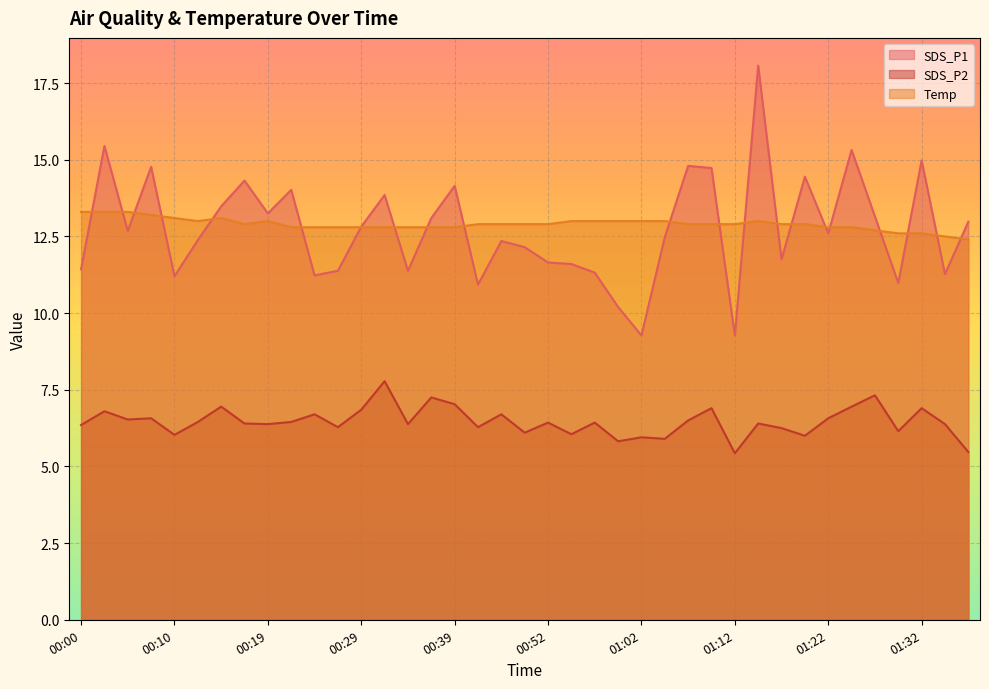

Reading left to right, transcribe all the data shown in this chart.

SDS_P1: 11.4	15.4	12.7	14.8	11.2	12.4	13.5	14.3	13.2	14.0	11.2	11.4	12.8	13.8	11.4	13.1	14.2	10.9	12.3	12.2	11.7	11.6	11.3	10.2	9.3	12.5	14.8	14.7	9.3	18.1	11.8	14.4	12.6	15.3	13.2	11.0	15.0	11.3	13.0
SDS_P2: 6.3	6.8	6.5	6.6	6.0	6.5	7.0	6.4	6.4	6.5	6.7	6.3	6.8	7.8	6.4	7.2	7.0	6.3	6.7	6.1	6.4	6.0	6.4	5.8	6.0	5.9	6.5	6.9	5.4	6.4	6.2	6.0	6.6	7.0	7.3	6.2	6.9	6.4	5.5
Temp: 13.3	13.3	13.3	13.2	13.1	13.0	13.1	12.9	13.0	12.8	12.8	12.8	12.8	12.8	12.8	12.8	12.8	12.9	12.9	12.9	12.9	13.0	13.0	13.0	13.0	13.0	12.9	12.9	12.9	13.0	12.9	12.9	12.8	12.8	12.7	12.6	12.6	12.5	12.4